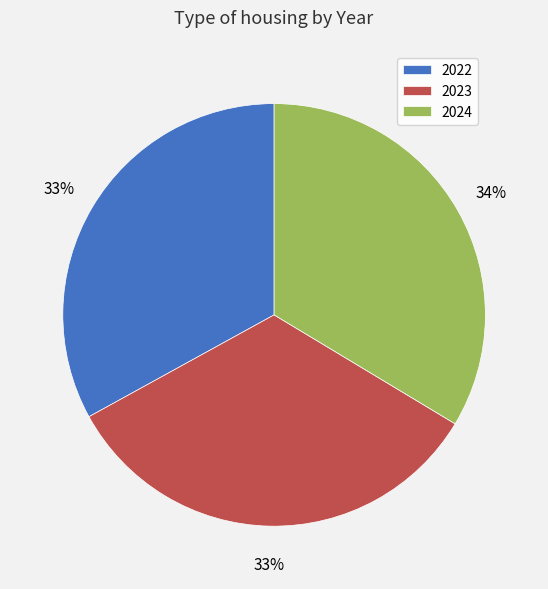

Is 2022 the majority of the pie?

No